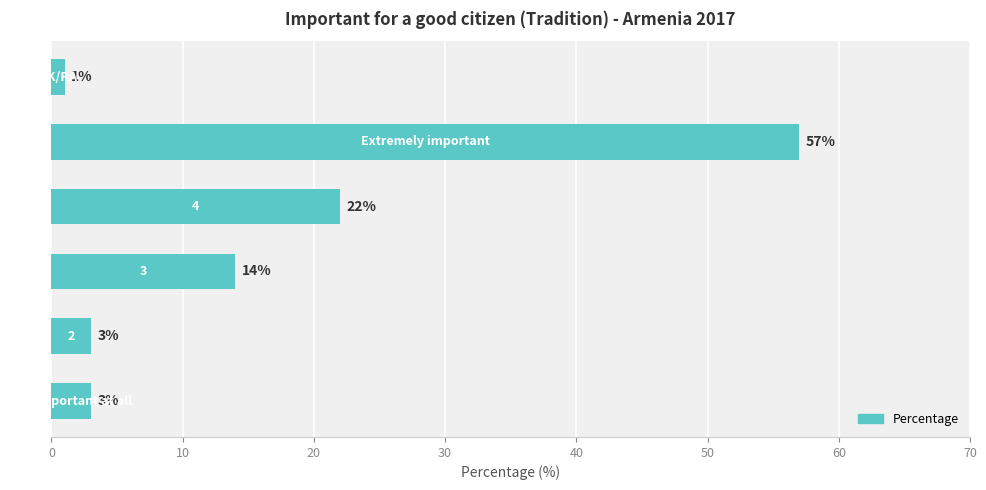

How many distinct data groups are displayed?

1